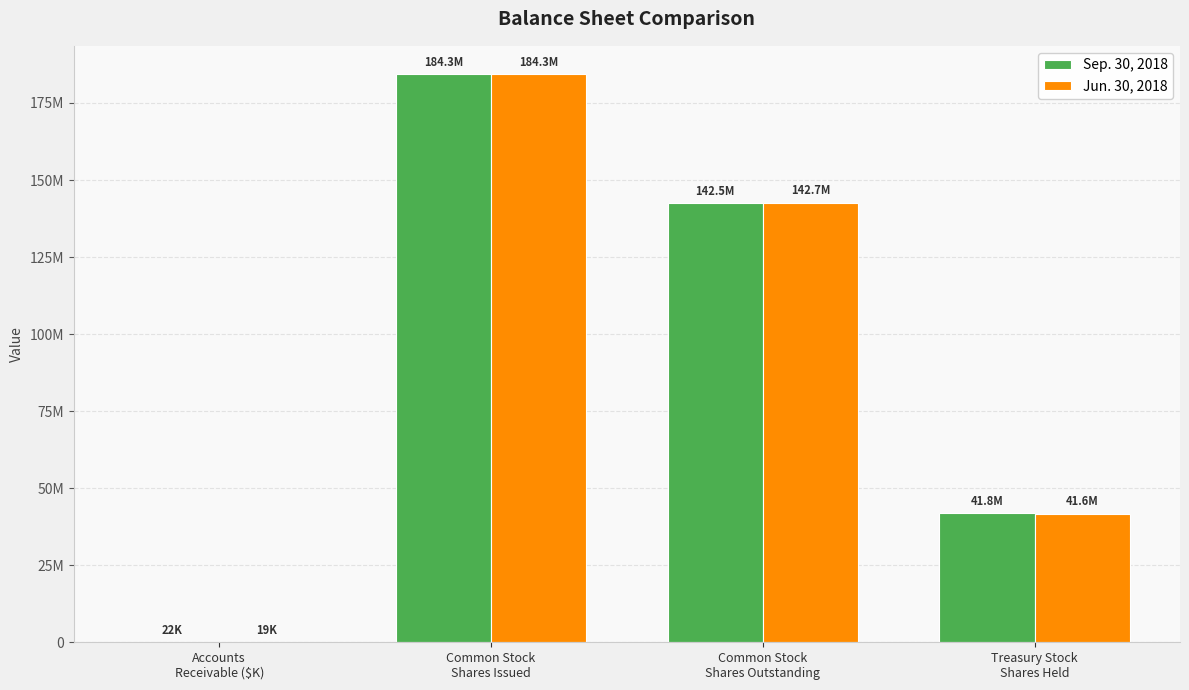

Are the bars horizontal?

No